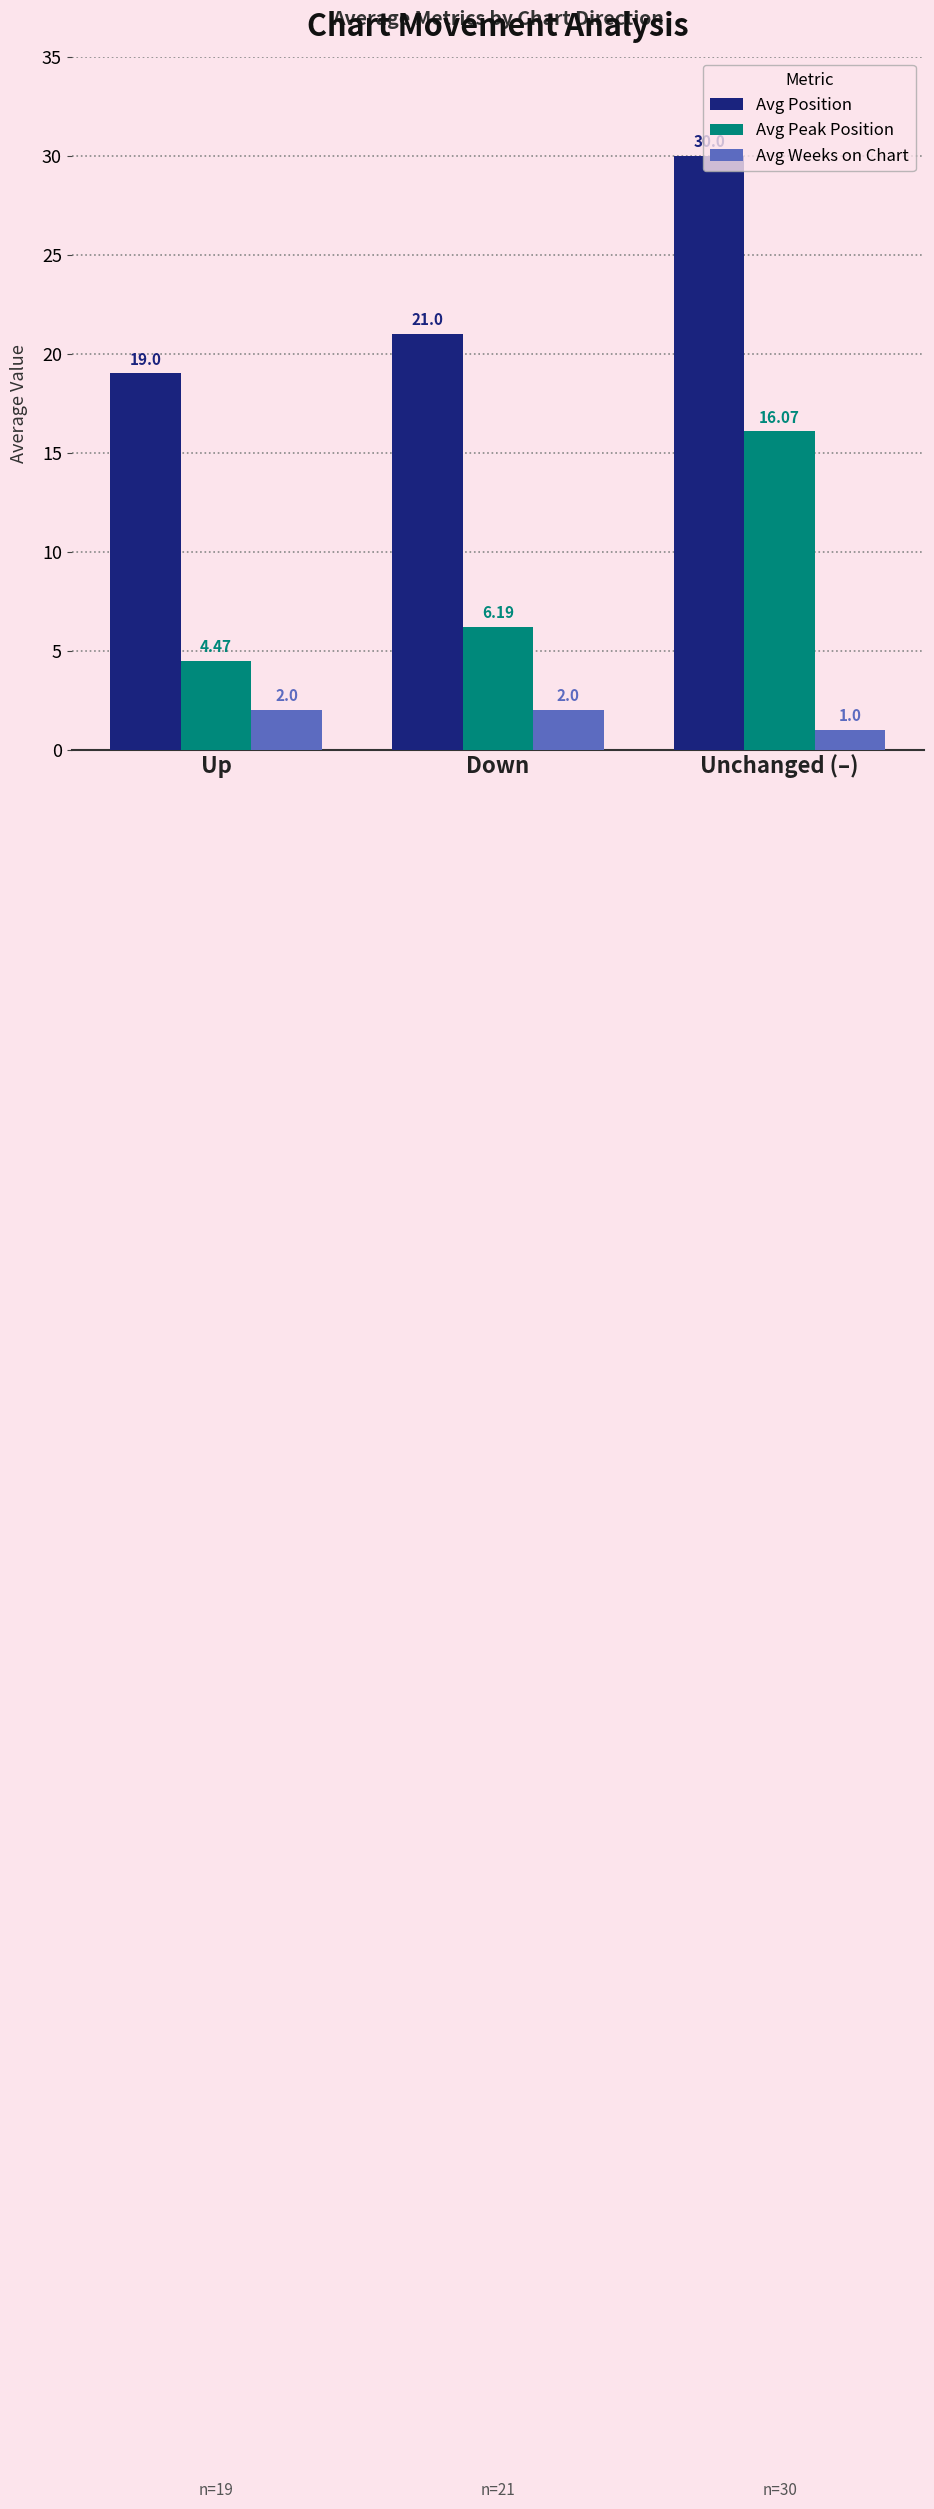

How many Avg Position values are between 19 and 30?

3